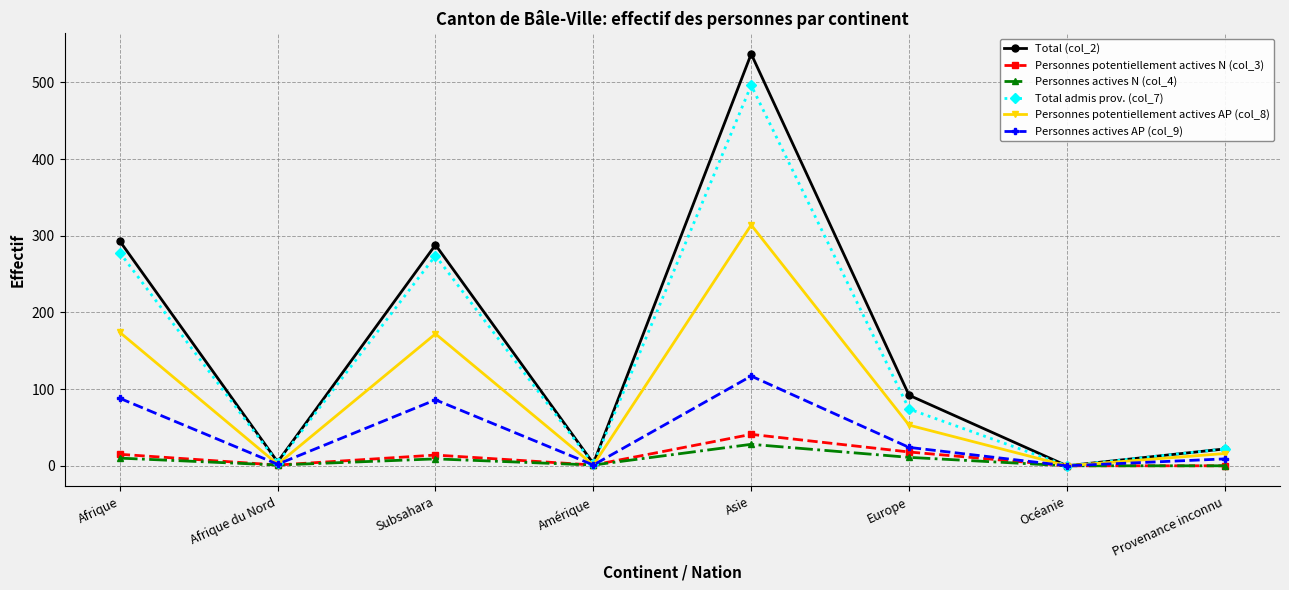

The value of Personnes potentiellement actives AP (col_8) at Provenance inconnu is 16. True or false?

True